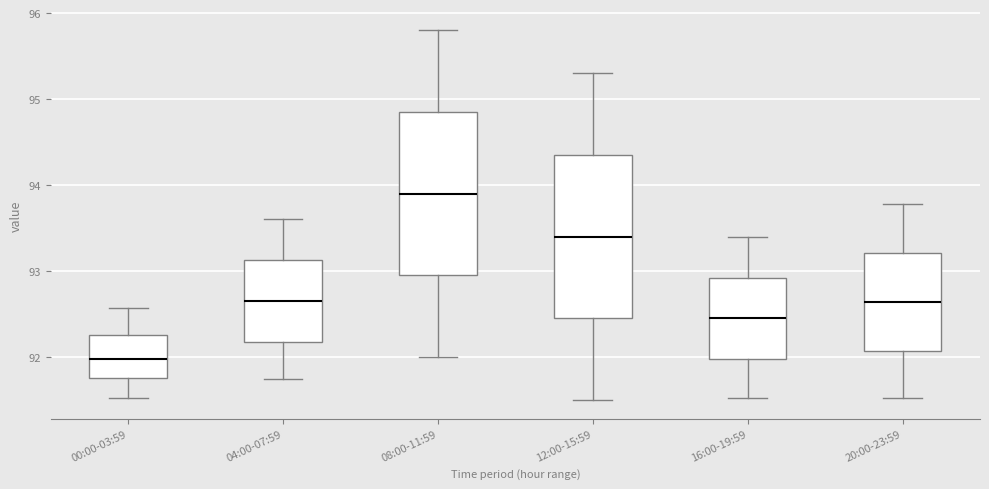

Reading left to right, transcribe this box plot: for each box, give where its median line is, the range the box spans, and where its two whiskers end, as read against the y-axis. The values are not printed on the chart, so give them approximately, as read against the axis.

00:00-03:59: median 92.0, box 91.8 to 92.3, whiskers 91.5 to 92.6
04:00-07:59: median 92.7, box 92.2 to 93.1, whiskers 91.7 to 93.6
08:00-11:59: median 93.9, box 93.0 to 94.9, whiskers 92.0 to 95.8
12:00-15:59: median 93.4, box 92.5 to 94.4, whiskers 91.5 to 95.3
16:00-19:59: median 92.5, box 92.0 to 92.9, whiskers 91.5 to 93.4
20:00-23:59: median 92.6, box 92.1 to 93.2, whiskers 91.5 to 93.8